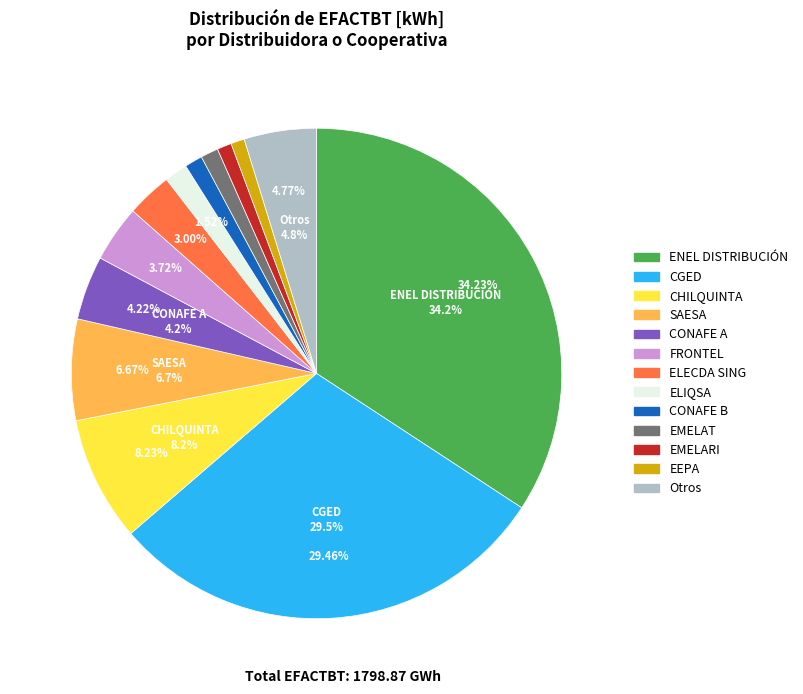

What is the largest slice in the pie chart?

ENEL DISTRIBUCIÓN